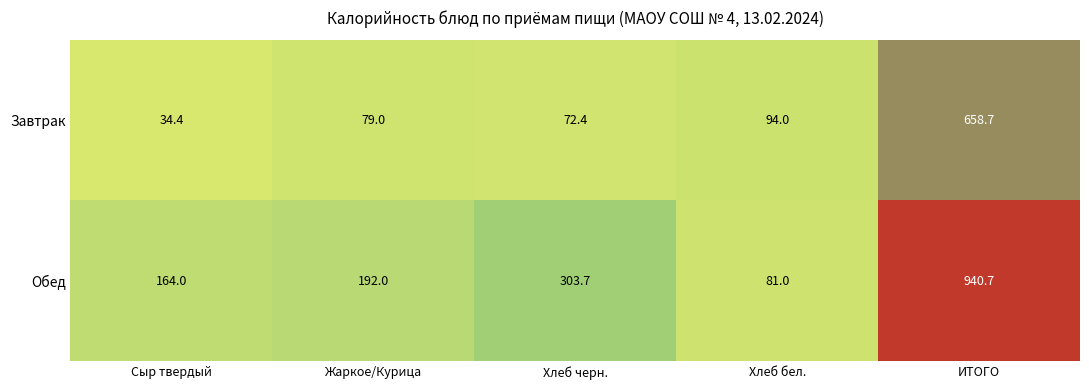

What is the lowest value of the Обед series?

81.0